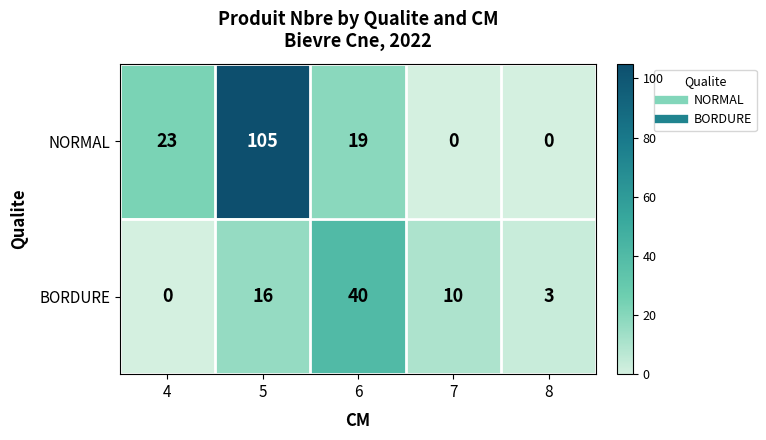

The value of NORMAL at 8 is 58. True or false?

False